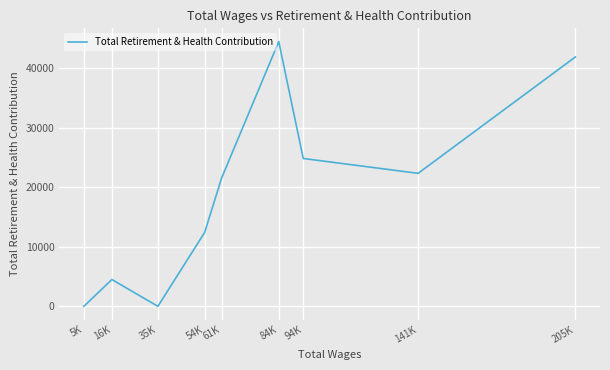

The value at 61K is 10569. True or false?

False